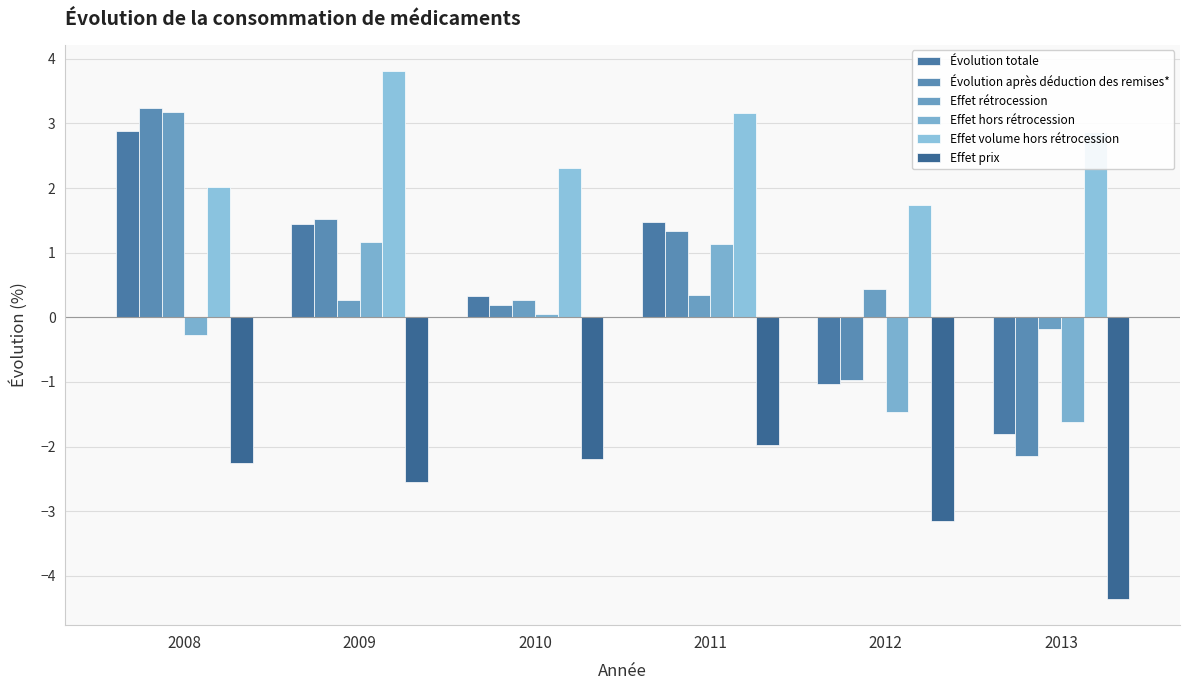

What is the value of the Effet rétrocession bar at the 5th from the left?

0.4